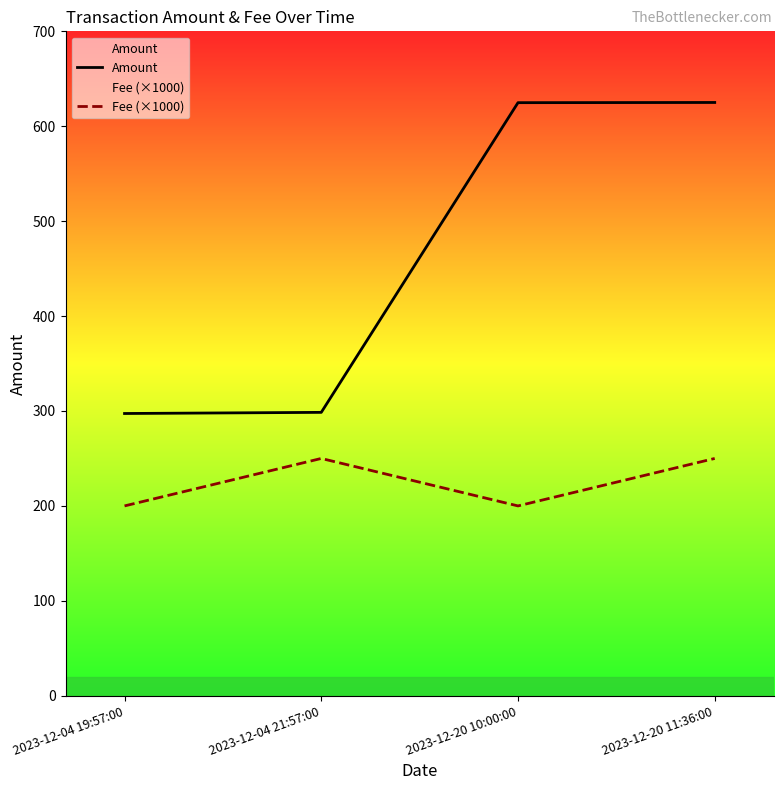

What are all the series names shown in the legend?

Amount, Fee (×1000)